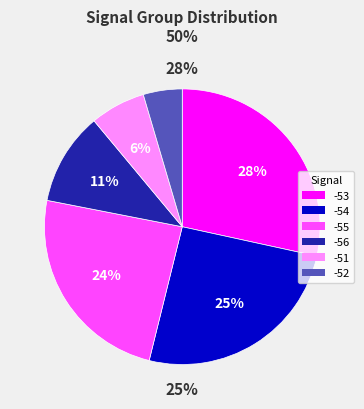

Does -53 represent more than half of the total?

No